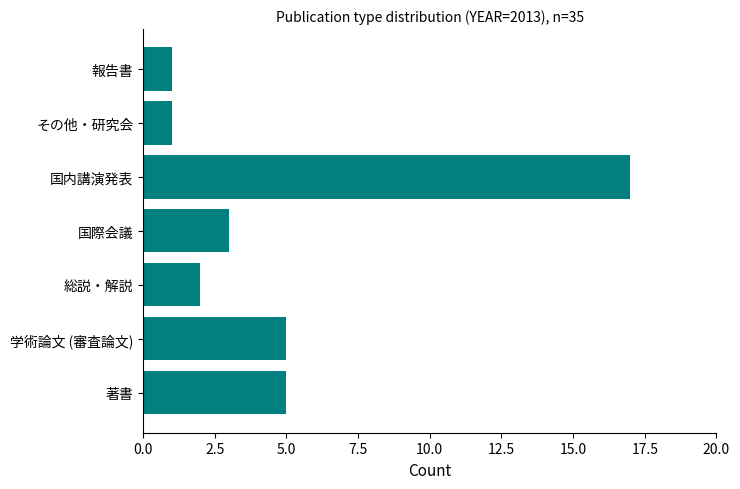

What is the smallest value displayed?

1